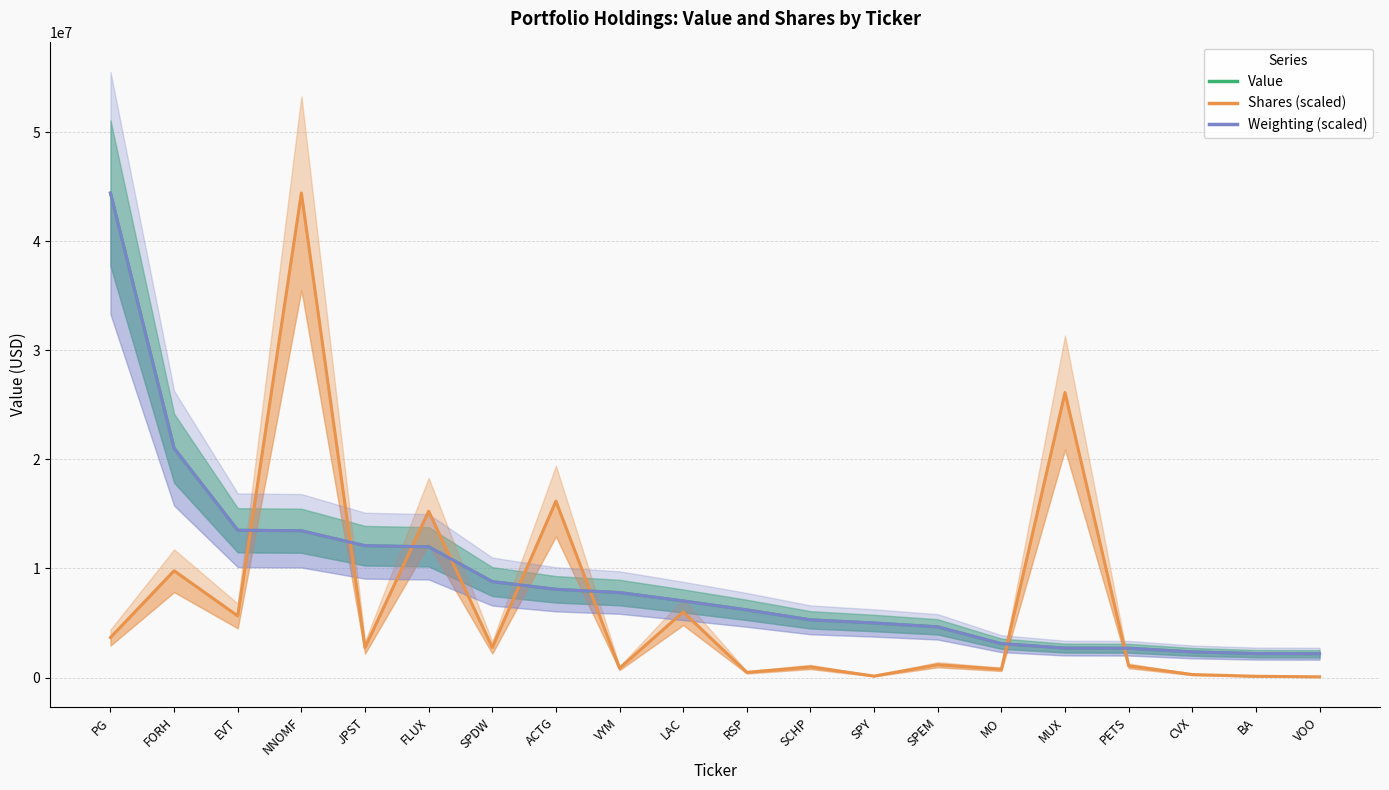

Reading left to right, what are all the values shown in this chart?

Value: 44422000.0	21024000.0	13504000.0	13459000.0	12088000.0	11988000.0	8798000.0	8089000.0	7793000.0	7023000.0	6202000.0	5290000.0	5000000.0	4648000.0	3105000.0	2702000.0	2688000.0	2354000.0	2196000.0	2184000.0
Shares (scaled): 3668169.5	9789706.7	5647085.9	44422000.0	2745497.3	15252166.0	2756123.1	16173201.7	858318.0	6014380.0	474243.8	975248.2	133595.0	1177115.9	756127.9	26129856.1	1077219.2	275349.5	114832.7	63478.4
Weighting (scaled): 44422000.0	21023370.5	13506374.5	13459800.8	12090533.9	11988071.7	8797772.9	8089852.6	7791780.9	7023314.7	6203617.5	5290772.9	5002015.9	4648055.8	3106466.1	2701274.9	2687302.8	2351972.1	2198278.9	2184306.8